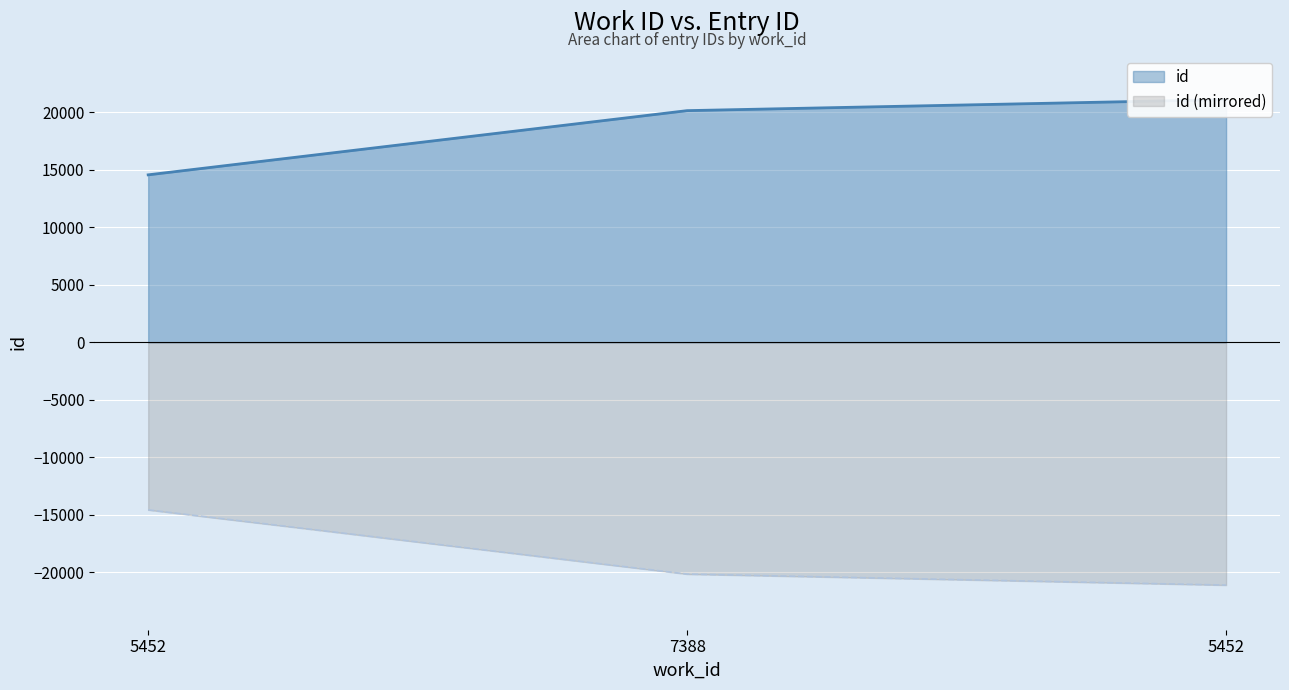

True or false: the data shows 6882 at 5452.

False